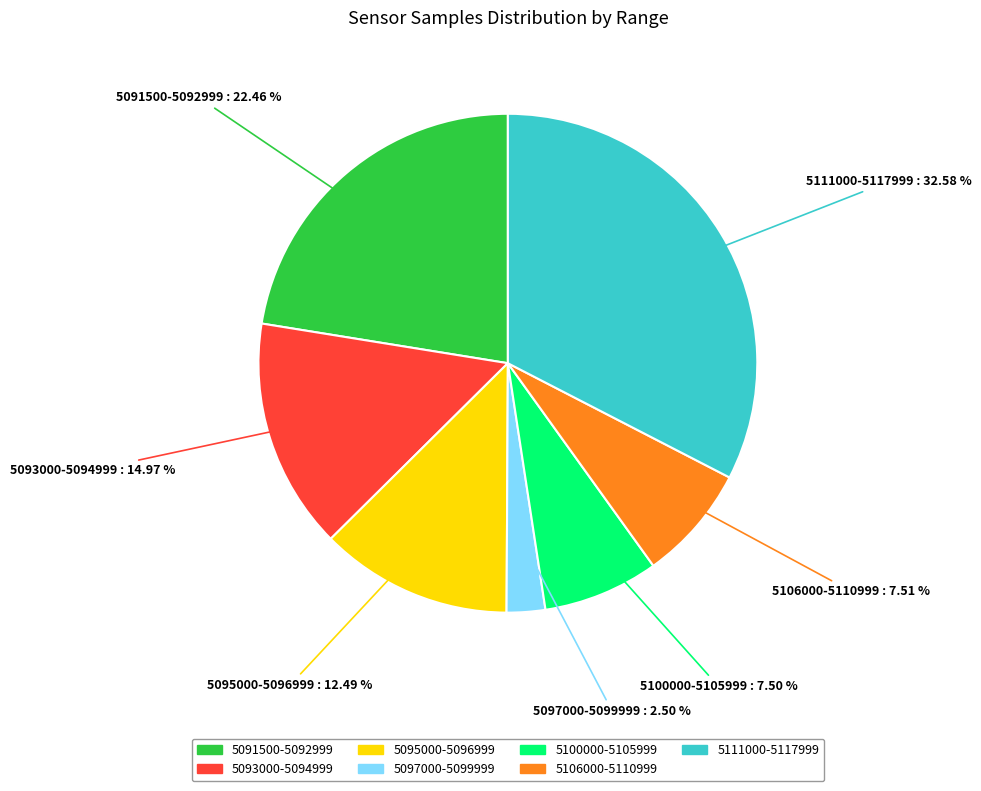

Is there any slice that represents more than half of the pie?

No